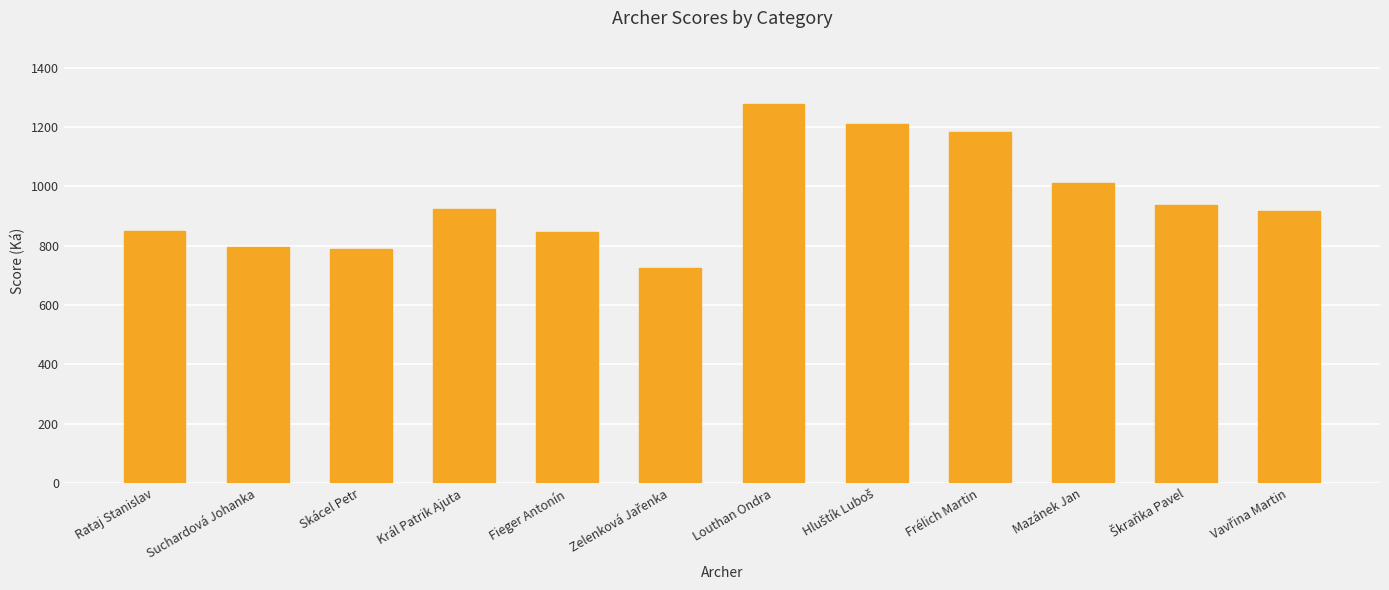

Is it true that the value at Fieger Antonín is 1477?

False